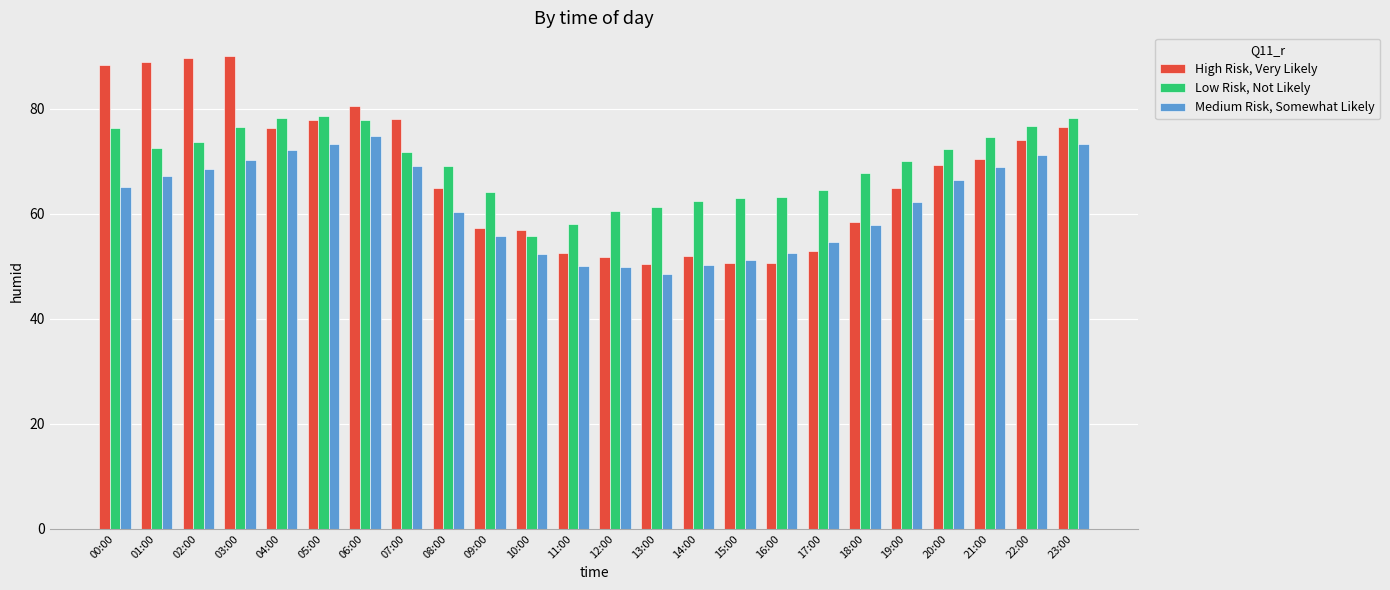

Is the value of High Risk, Very Likely at 15:00 greater than the value of Low Risk, Not Likely at 00:00?

No